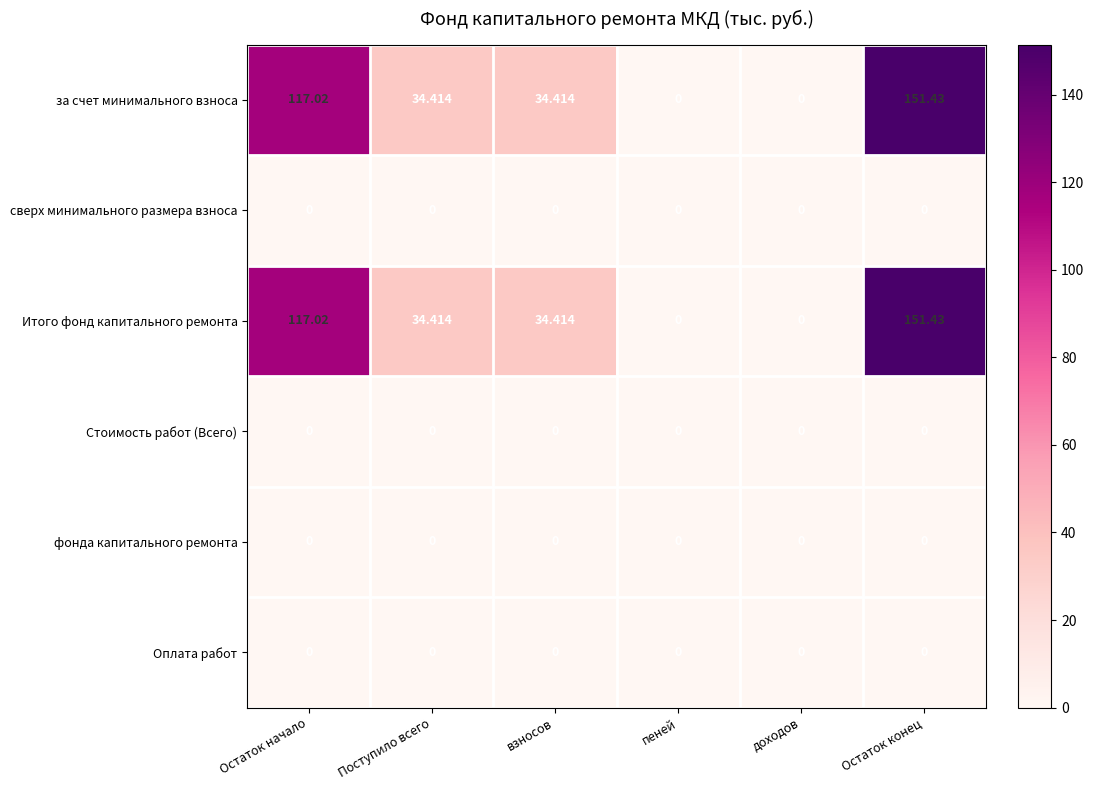

At which category is the sum across all series the highest?

Остаток конец